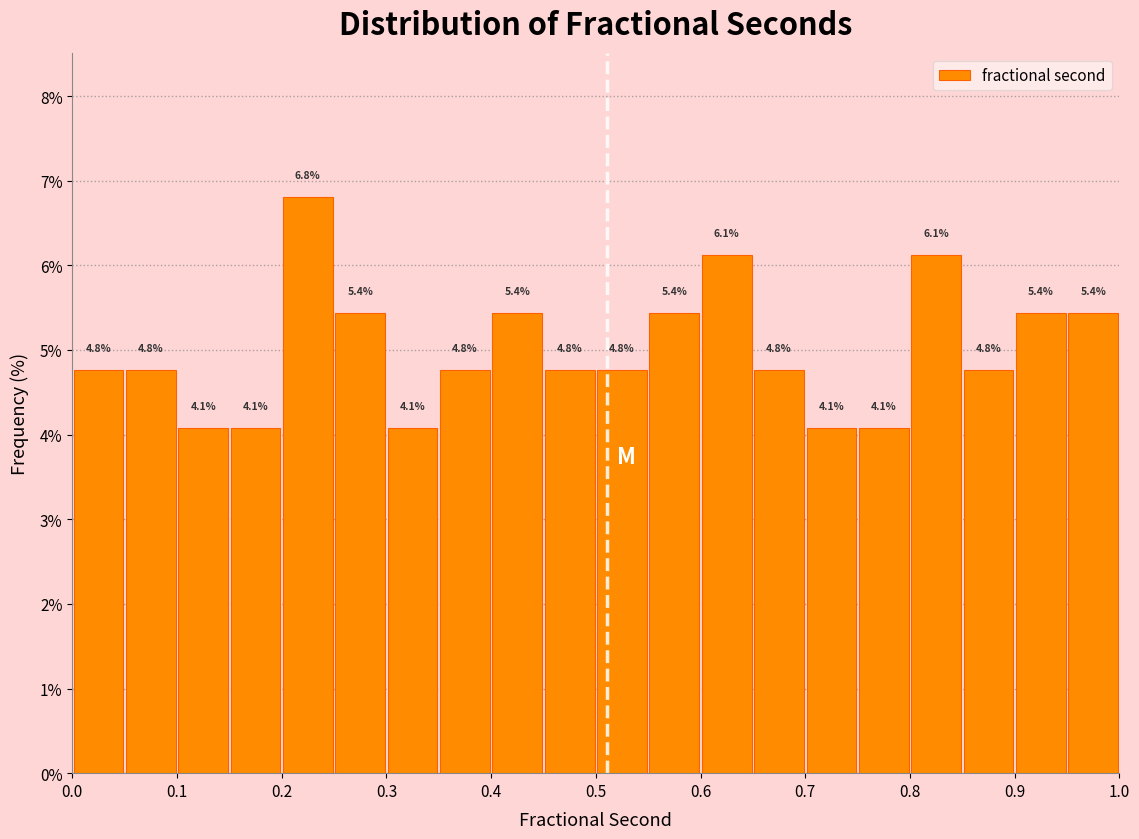

Reading left to right, list every bar in this chart as the range it spans on the x-axis followed by its height.

0.00 to 0.05: 4.8
0.05 to 0.10: 4.8
0.10 to 0.15: 4.1
0.15 to 0.20: 4.1
0.20 to 0.25: 6.8
0.25 to 0.30: 5.4
0.30 to 0.35: 4.1
0.35 to 0.40: 4.8
0.40 to 0.45: 5.4
0.45 to 0.50: 4.8
0.50 to 0.55: 4.8
0.55 to 0.60: 5.4
0.60 to 0.65: 6.1
0.65 to 0.70: 4.8
0.70 to 0.75: 4.1
0.75 to 0.80: 4.1
0.80 to 0.85: 6.1
0.85 to 0.90: 4.8
0.90 to 0.95: 5.4
0.95 to 1.00: 5.4